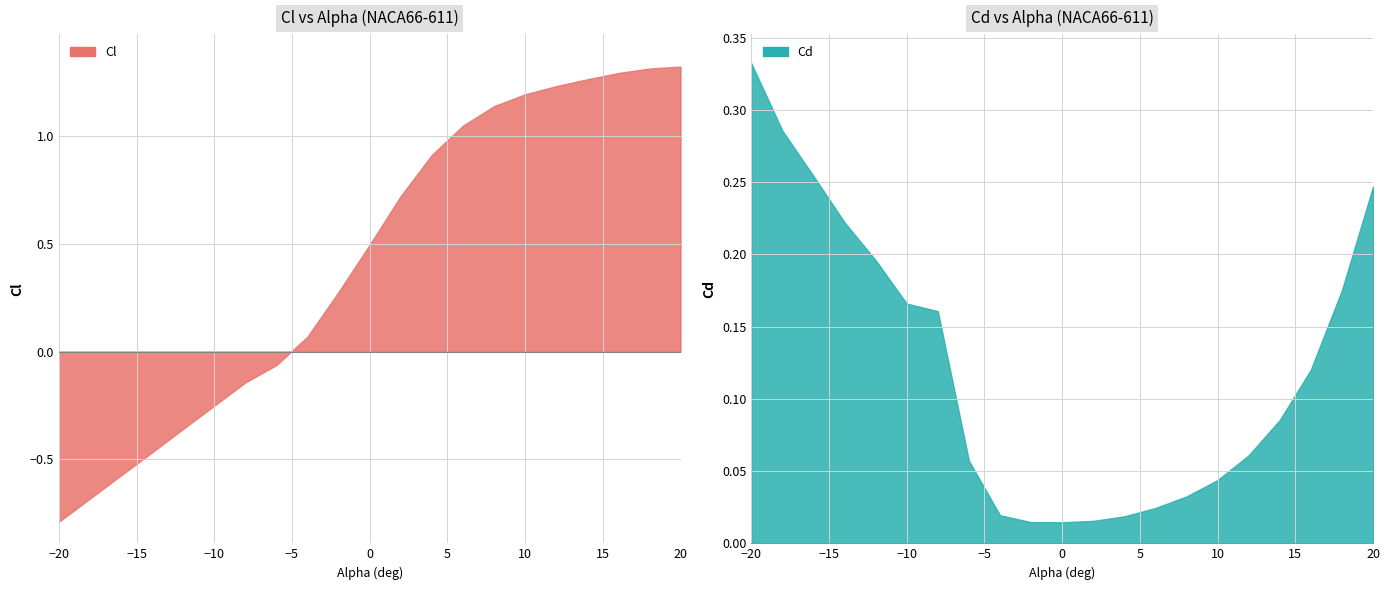

How many intersections are there between Cl and Cd?

1